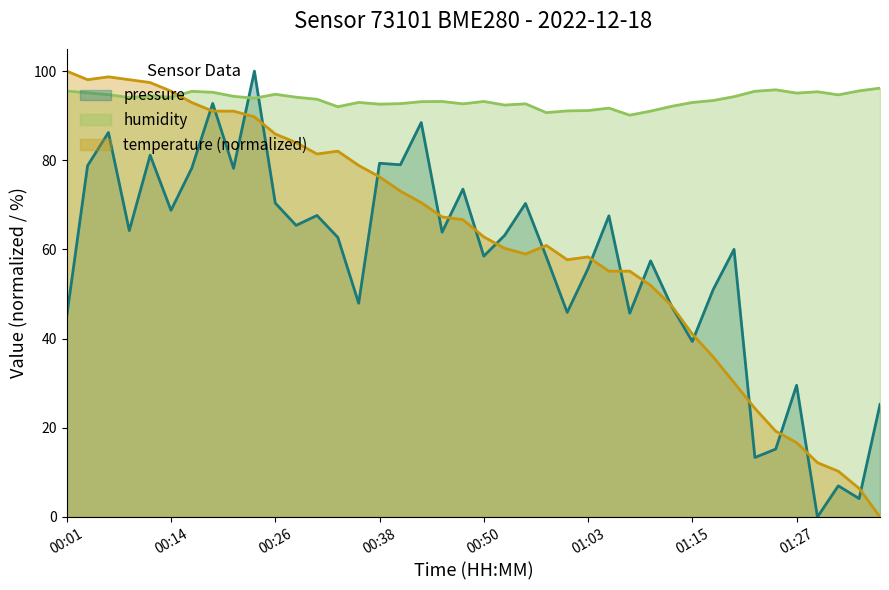

The temperature series shows 44.3 at 00:48. True or false?

False